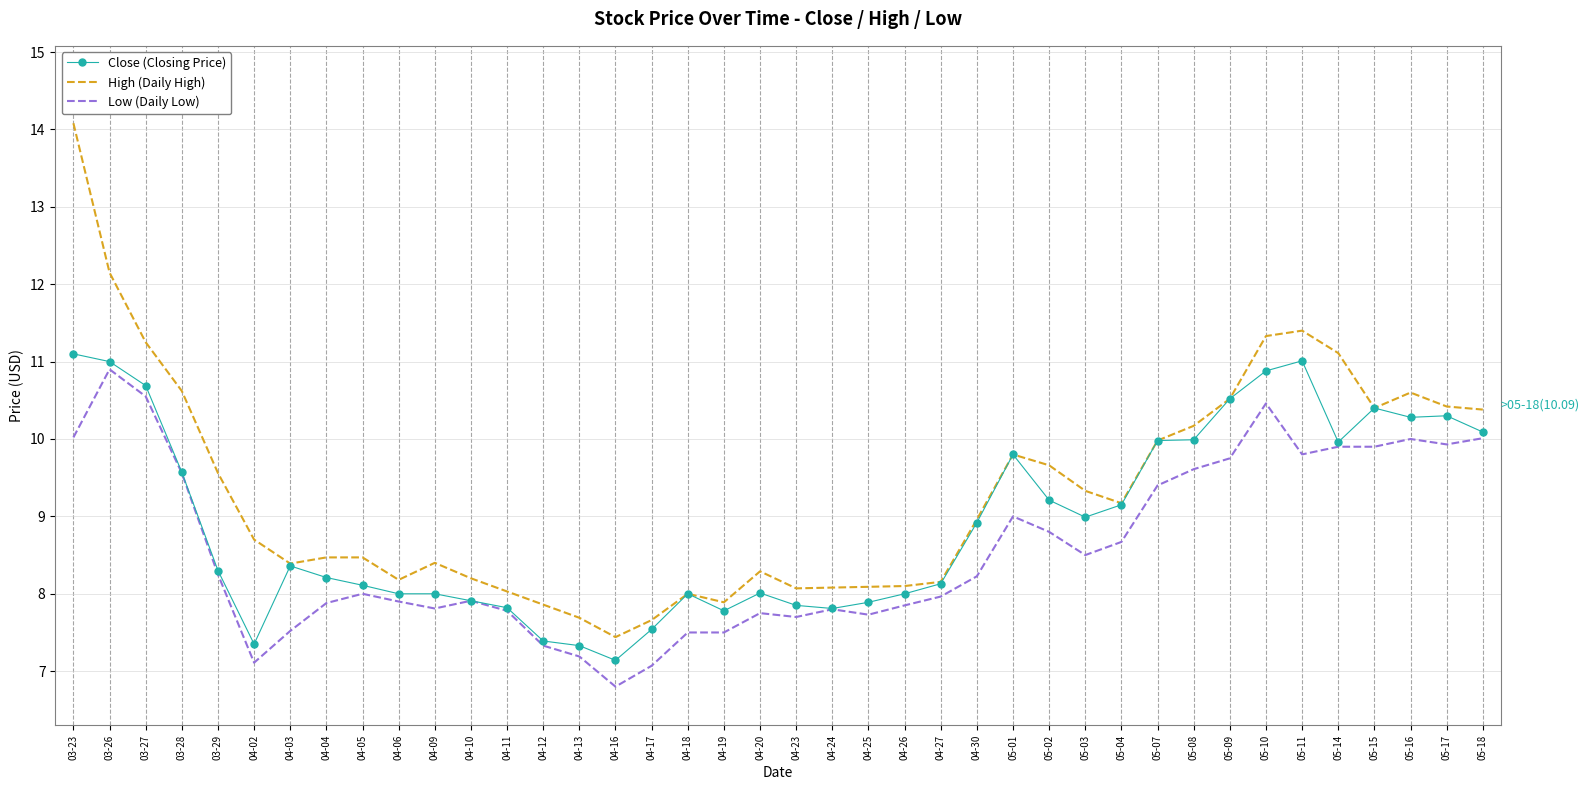

List the series in order of their overall mean, highest first.

High (Daily High), Close (Closing Price), Low (Daily Low)